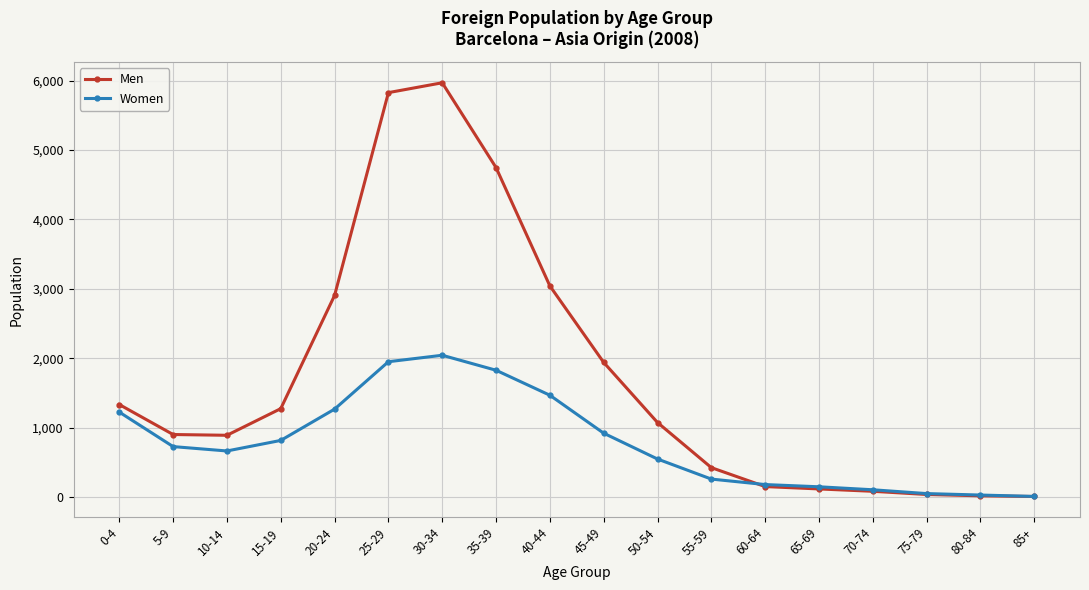

Does the chart have visible grid lines?

Yes